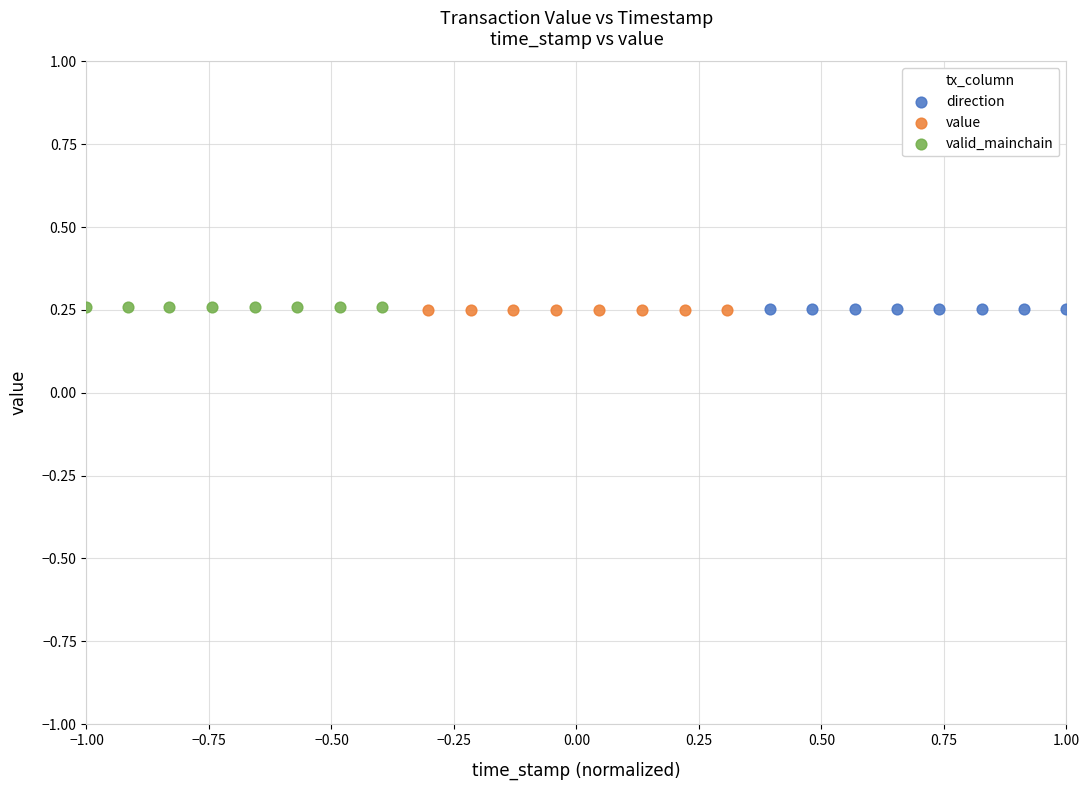

What are all the series names shown in the legend?

direction, value, valid_mainchain